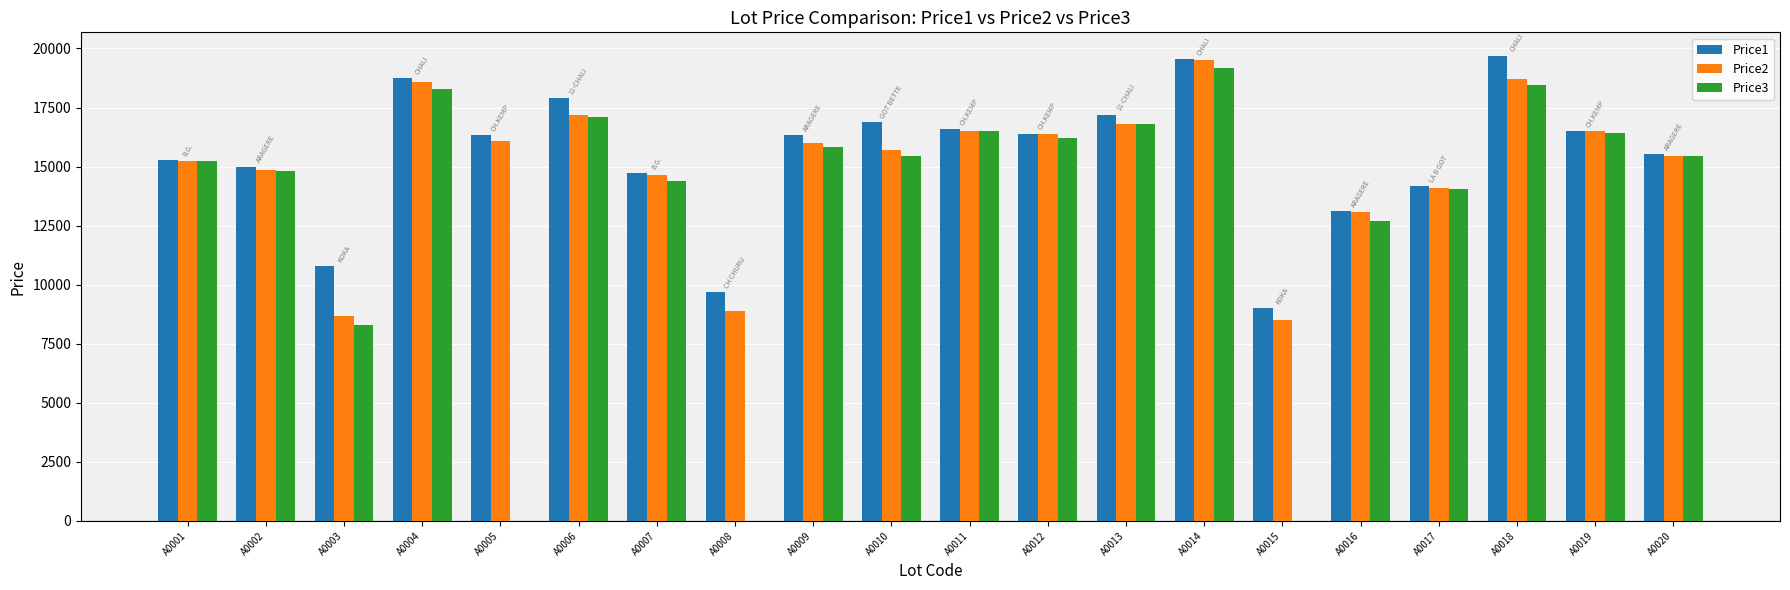

What value does the Price1 series have at A0010?

16889